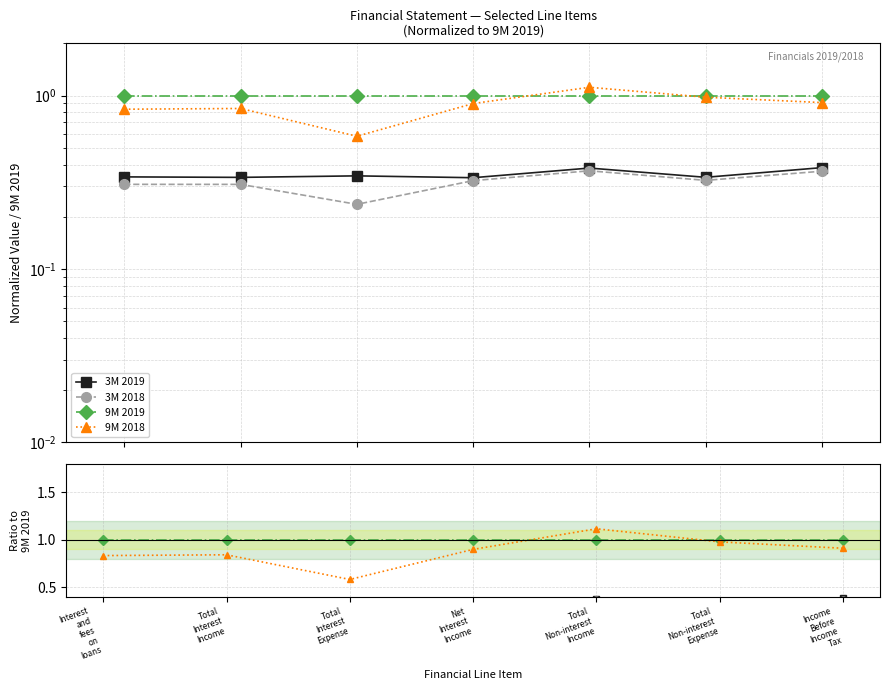

What is the maximum value for 9M 2018?

1.1